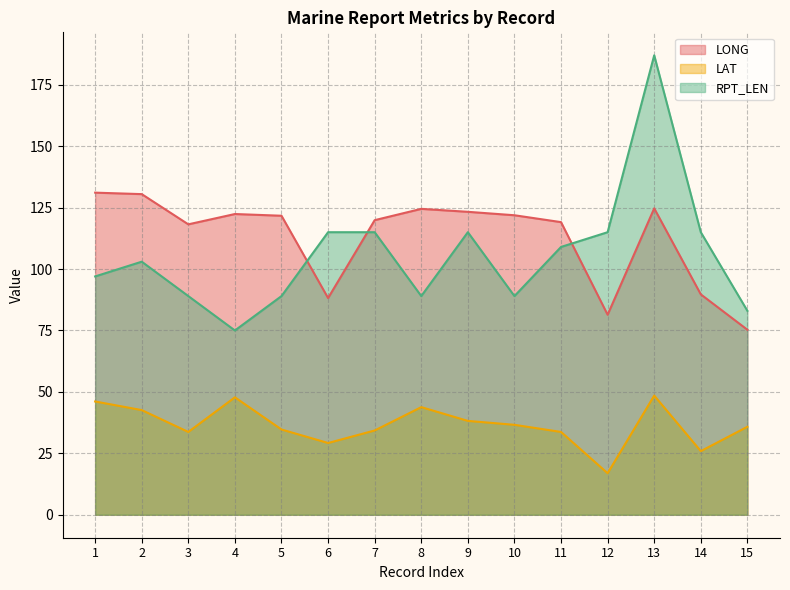

What are all the series names shown in the legend?

LONG, LAT, RPT_LEN